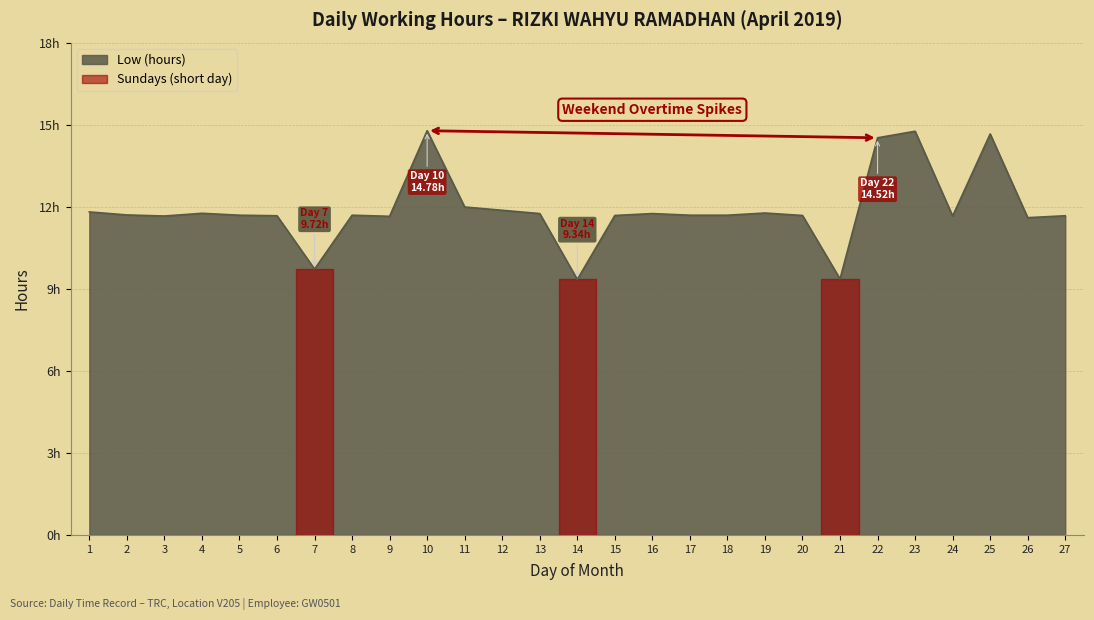

List the labels in order of value, largest first.

10, 23, 25, 22, 11, 12, 1, 19, 4, 13, 16, 2, 5, 8, 17, 18, 15, 20, 6, 27, 3, 24, 9, 26, 7, 21, 14